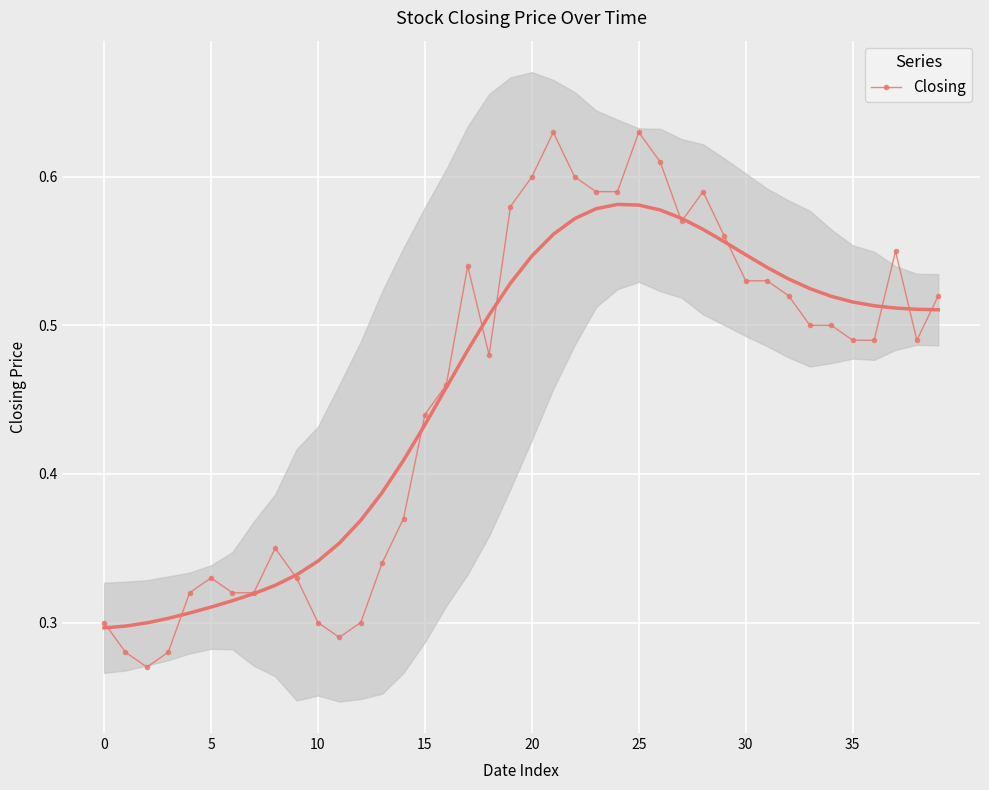

Is it true that the value at 9 is 0.3?

True